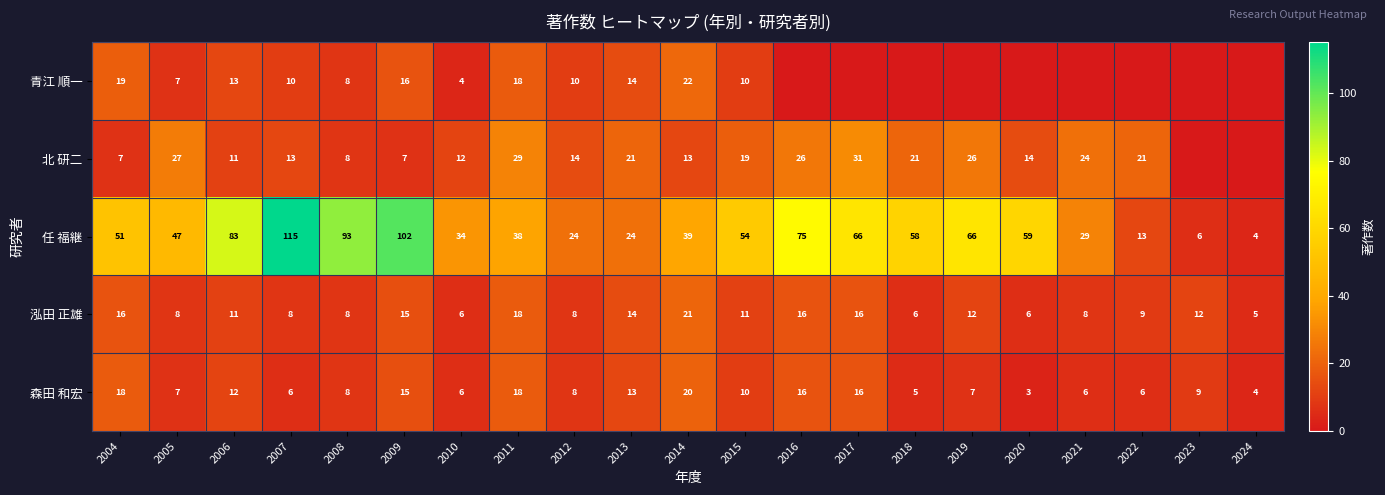

How many values in the 泓田 正雄 series are below 11?

10